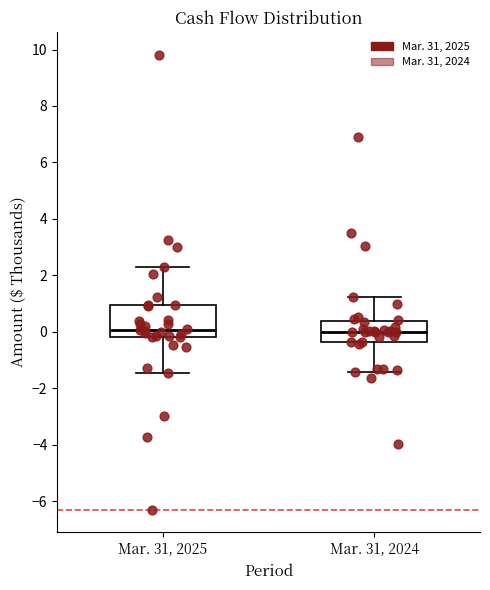

Reading left to right, read every box against the y-axis: the position of its median line, the range the box covers, and the ends of its whiskers. The values are not printed on the chart, so give them approximately, as read against the axis.

Mar. 31, 2025: median 0.0, box -0.2 to 1.0, whiskers -1.4 to 2.4
Mar. 31, 2024: median 0.0, box -0.4 to 0.4, whiskers -1.4 to 1.2